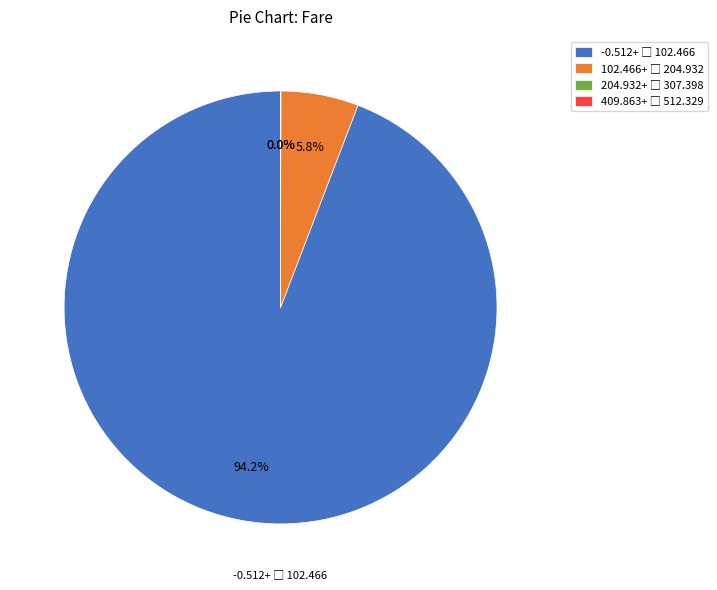

Is there any slice that represents more than half of the pie?

Yes